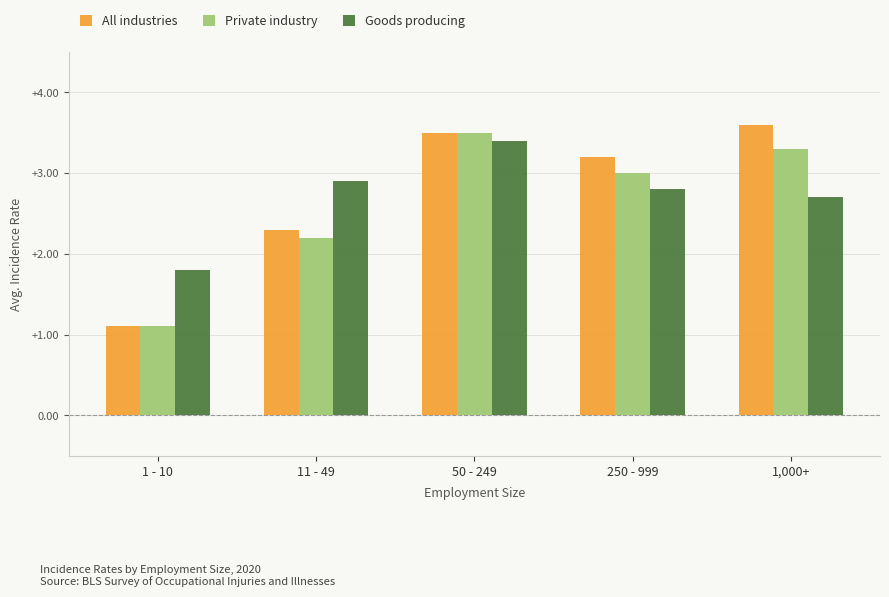

What is the sum of all Goods producing values?

13.6